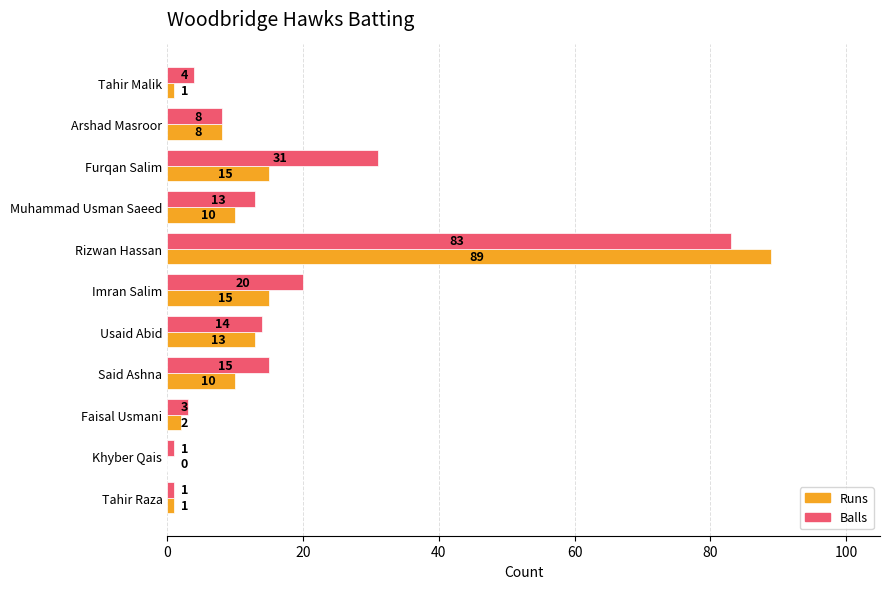

Which category has the highest value across all series?

Rizwan Hassan